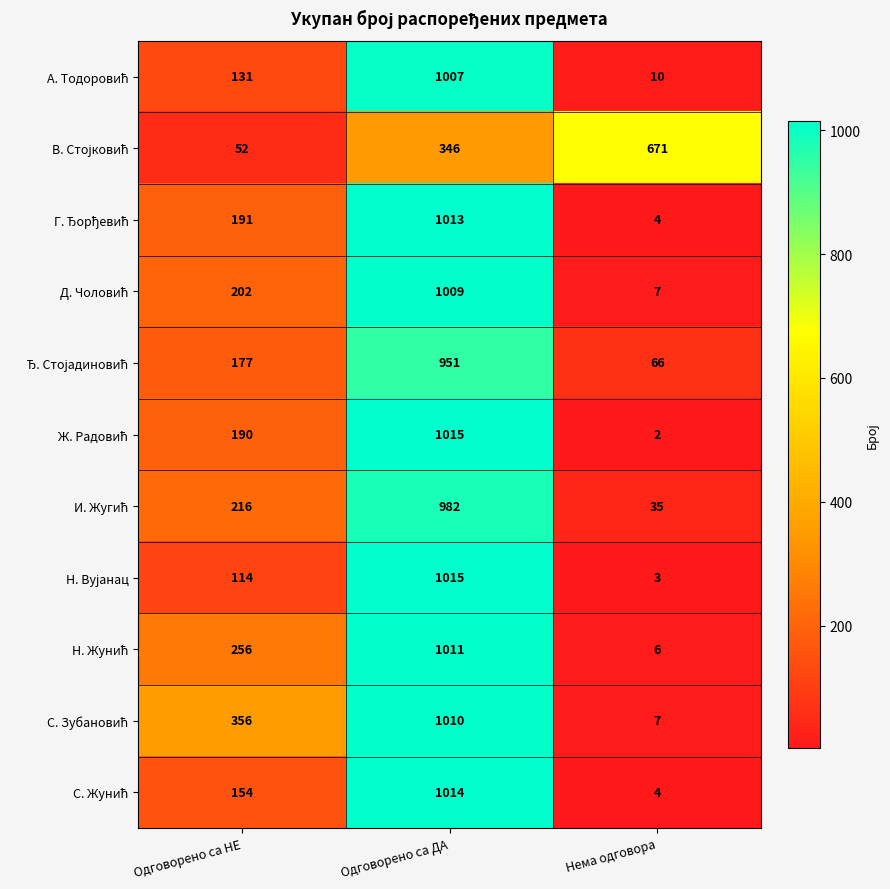

Count the number of data series in this chart.

11